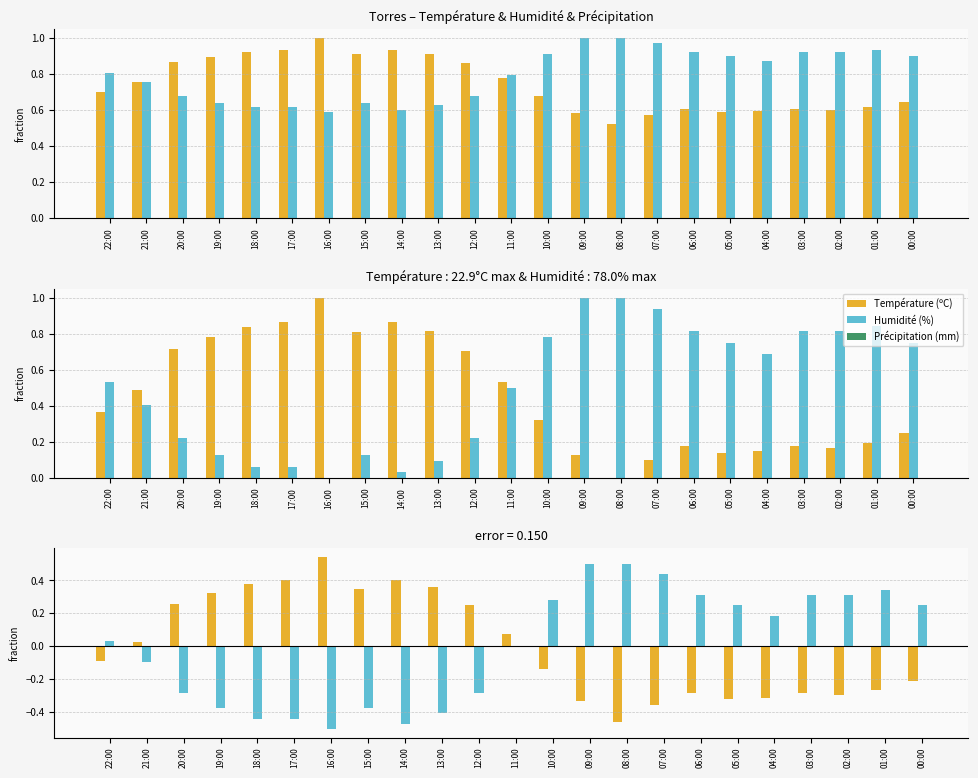

What is the difference between the maximum and minimum values in the Température (ºC) series?

1.0